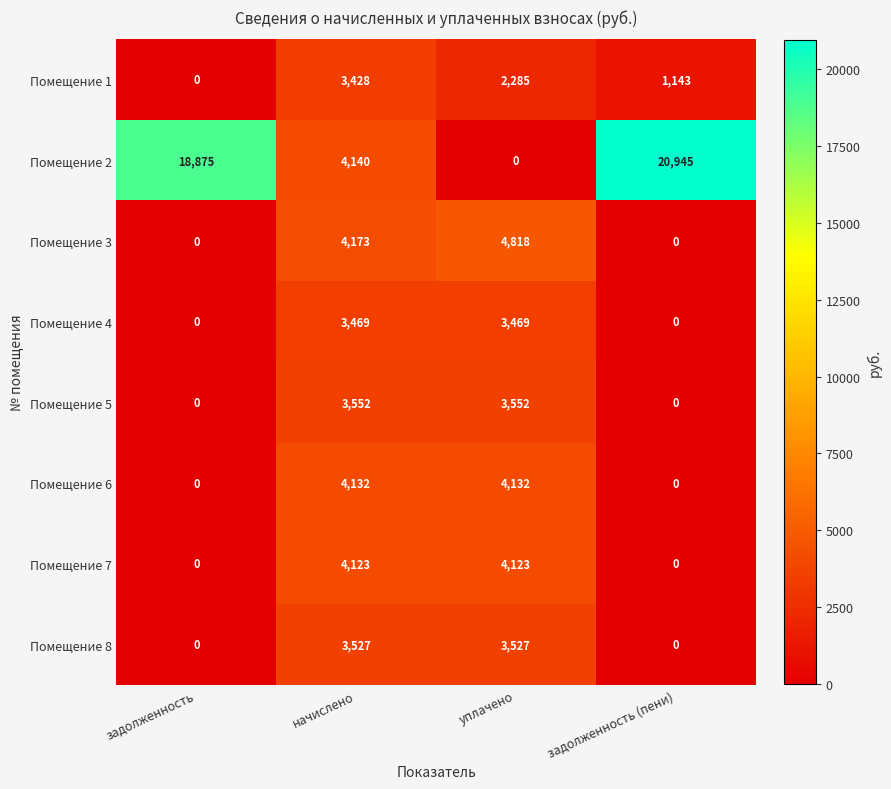

Where does the Помещение 1 series first go above 2285?

начислено